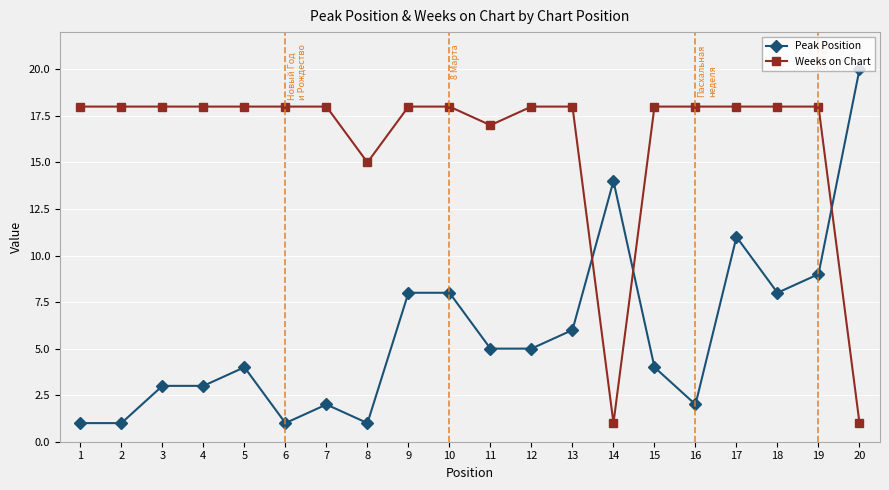

How many times do Peak Position and Weeks on Chart cross each other?

3